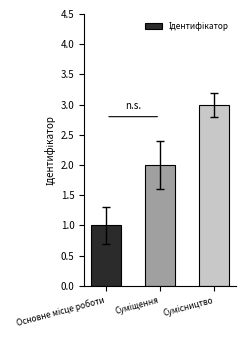

What is the sum of all values?

6